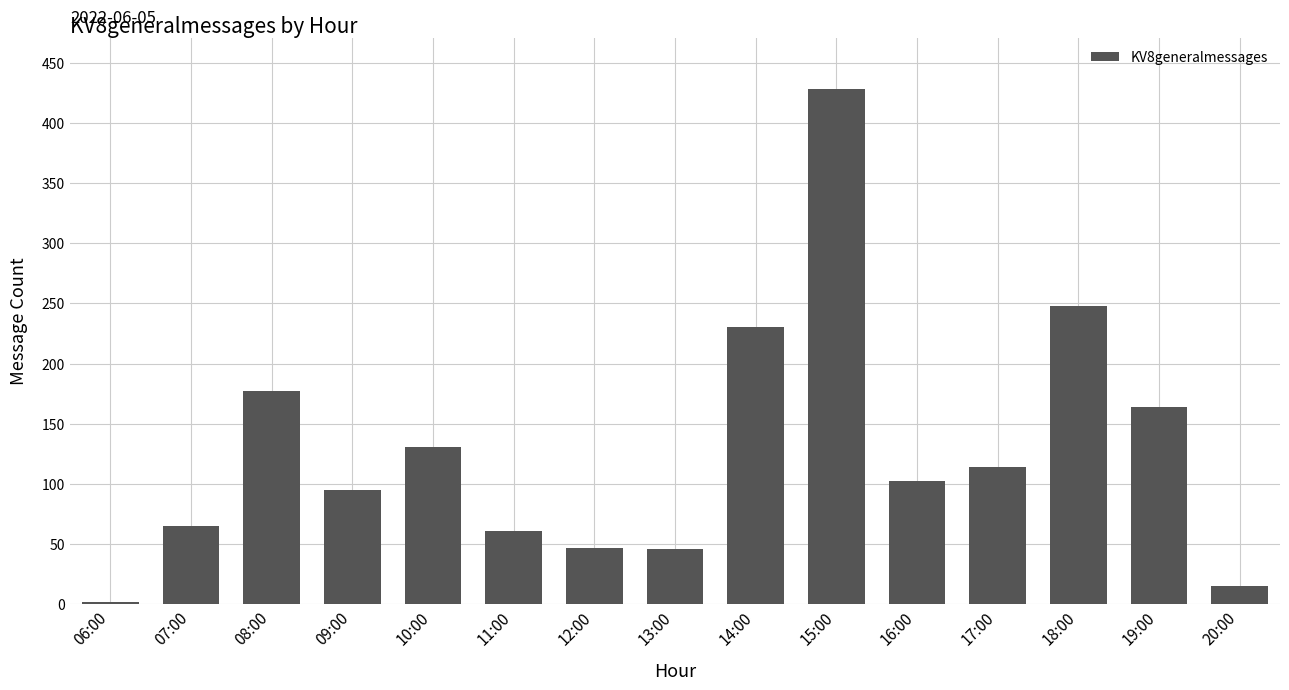

What is the change in value from 13:00 to 19:00?

+118